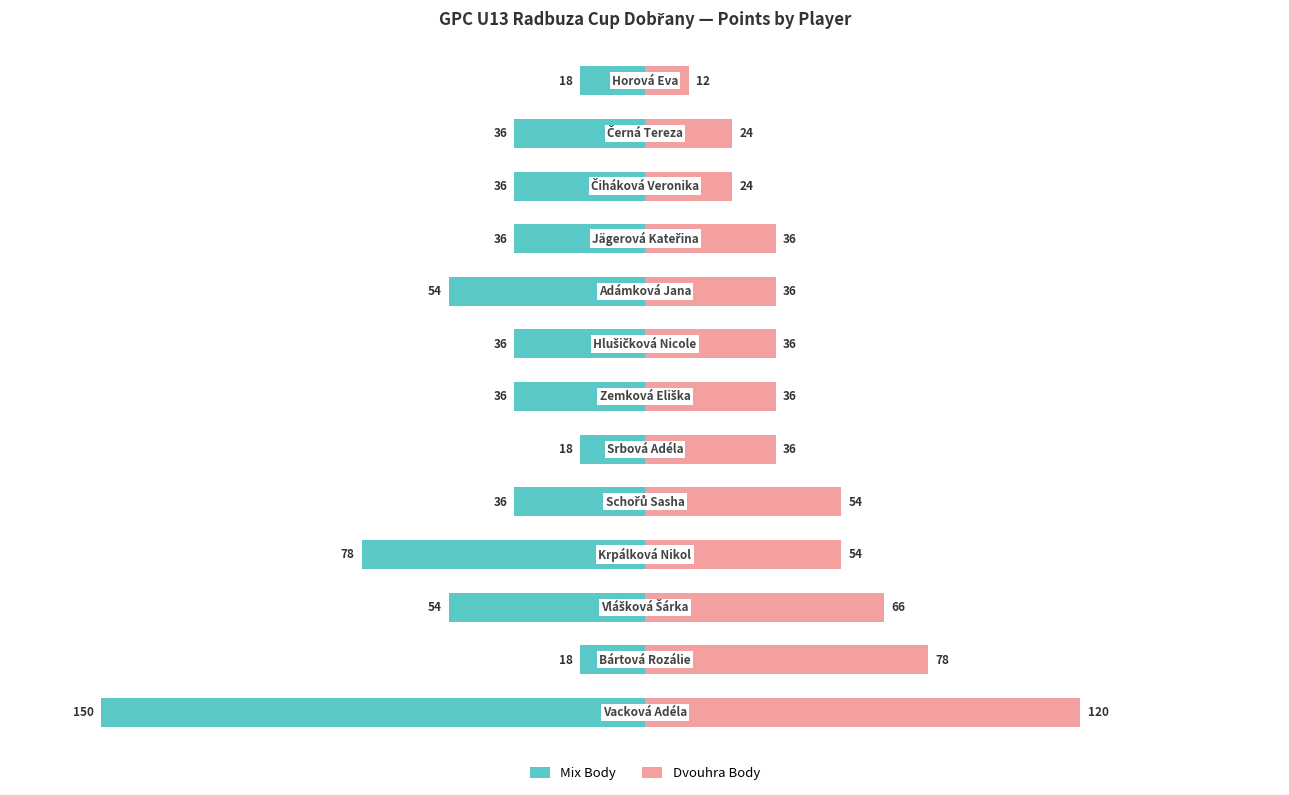

Does the chart contain stacked bars?

No